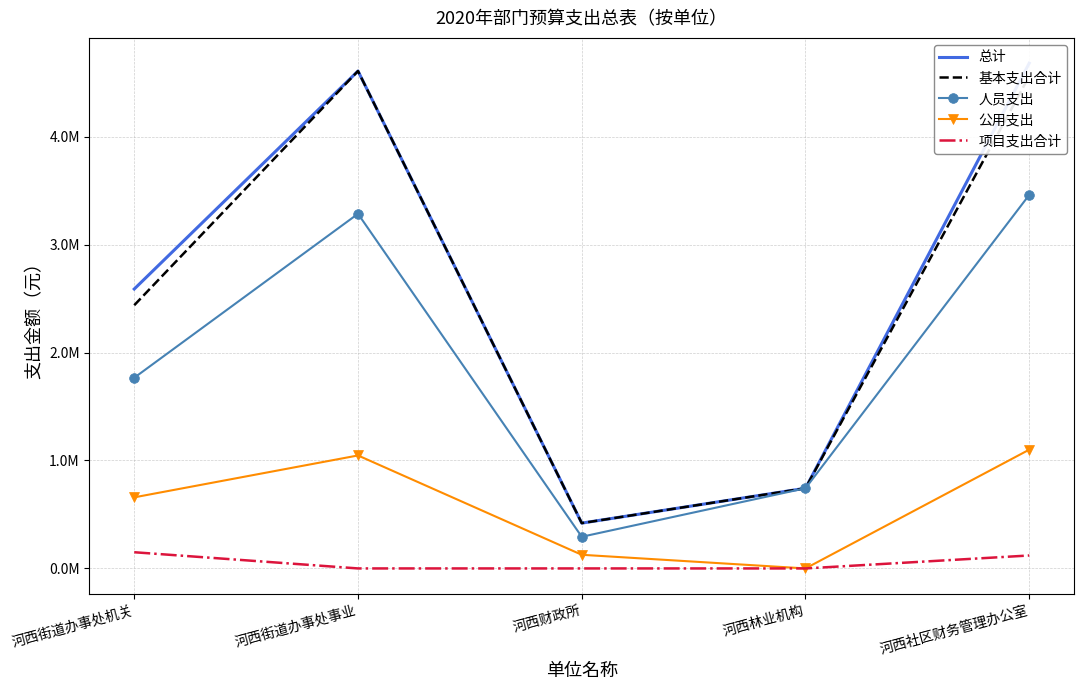

Reading right to left, list all the values displayed in this chart.

总计: 4680671.3	742890.9	419789.4	4607591.2	2588382.4
基本支出合计: 4560671.3	742890.9	419789.4	4607591.2	2438382.4
人员支出: 3460351.3	742890.9	293365.4	3285247.2	1766358.4
公用支出: 1100320.0	0.0	126424.0	1046624.0	658464.0
项目支出合计: 120000.0	0.0	0.0	0.0	150000.0